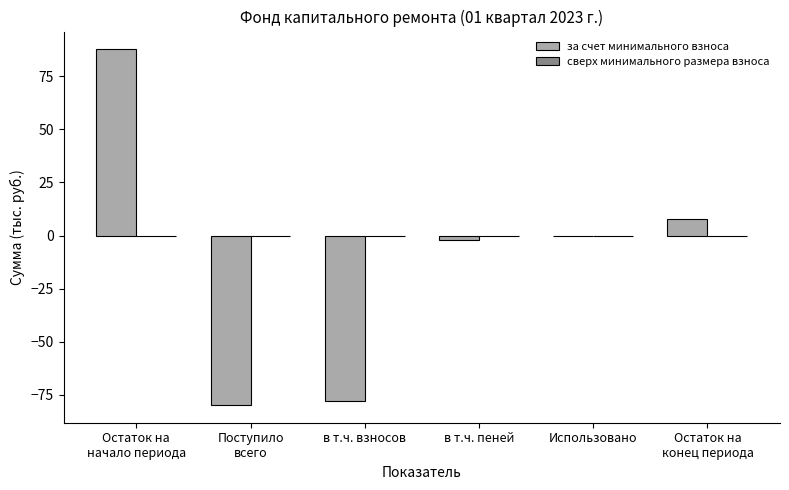

How many series are shown in this chart?

1